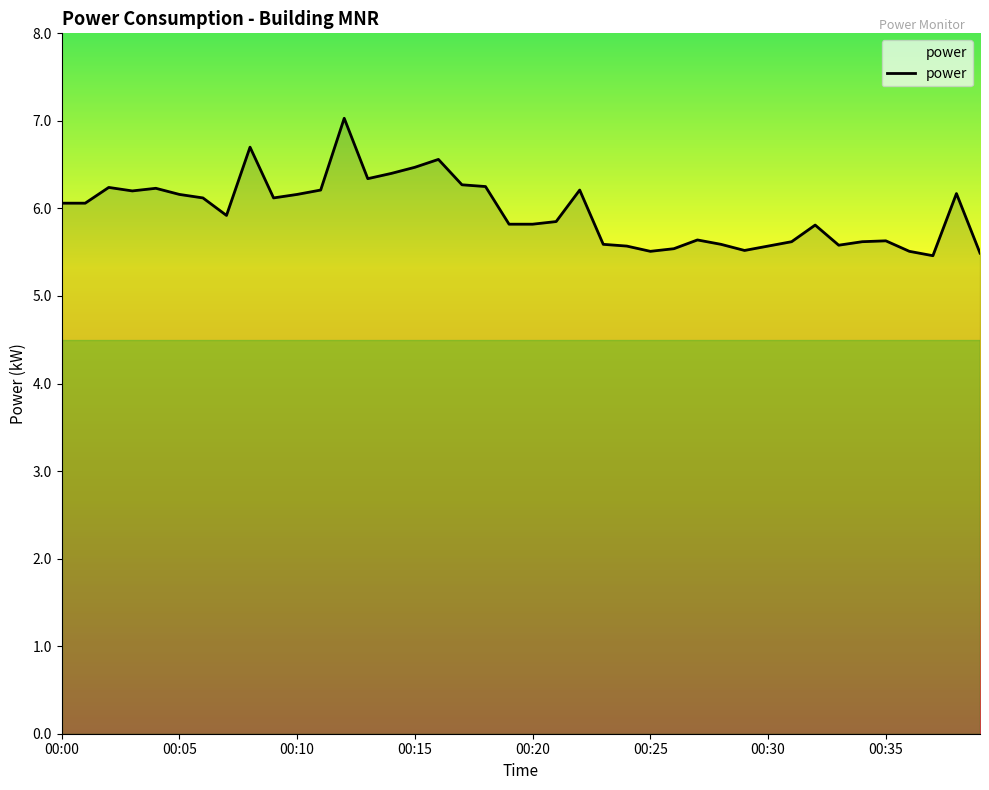

What is the smallest value displayed?

5.5